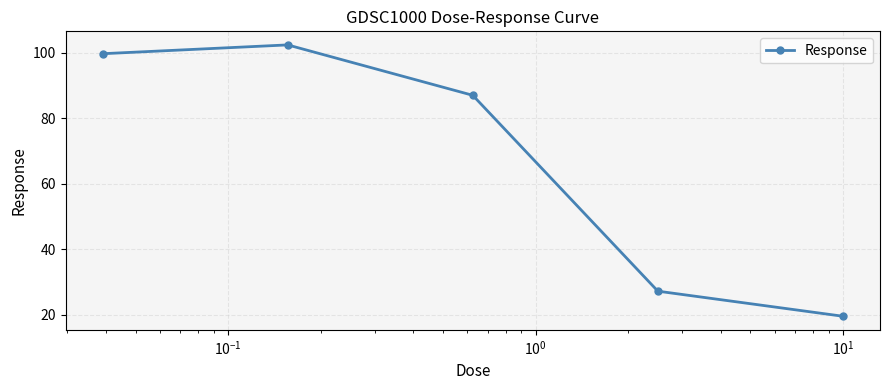

What is the minimum value shown in the chart?

19.5